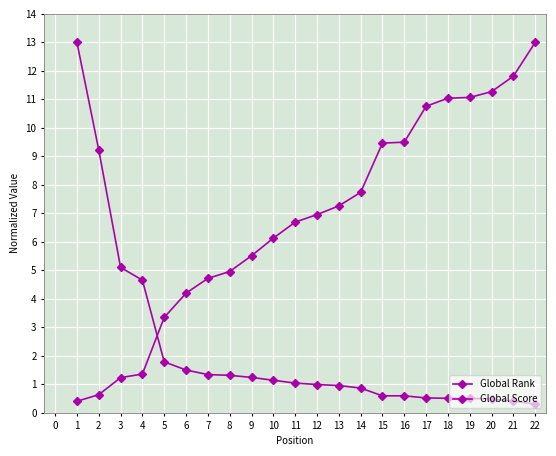

Reading right to left, extract all data points from this chart.

Global Rank: 13.0	11.8	11.3	11.1	11.0	10.8	9.5	9.5	7.7	7.3	7.0	6.7	6.1	5.5	5.0	4.7	4.2	3.3	1.4	1.2	0.6	0.4
Global Score: 0.3	0.4	0.5	0.5	0.5	0.5	0.6	0.6	0.9	1.0	1.0	1.0	1.1	1.2	1.3	1.3	1.5	1.8	4.7	5.1	9.2	13.0